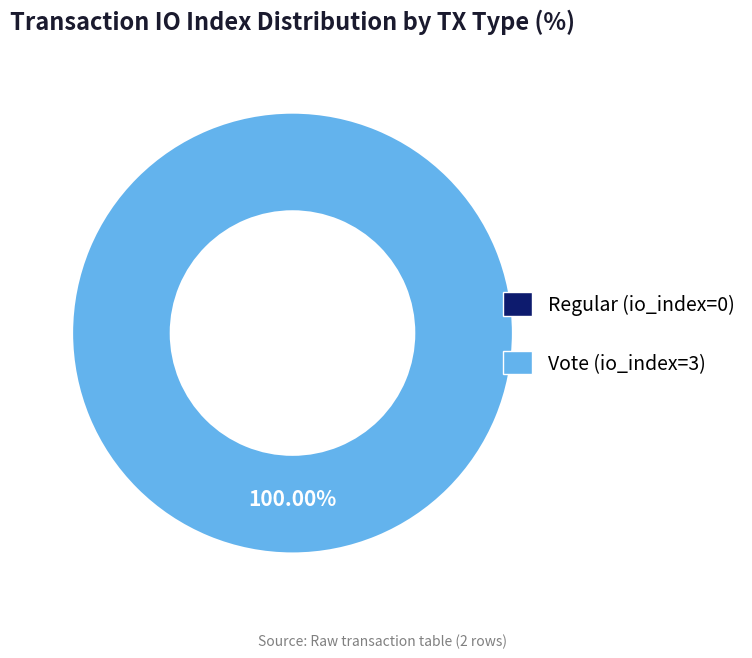

Which slice is the largest?

Vote (io_index=3)